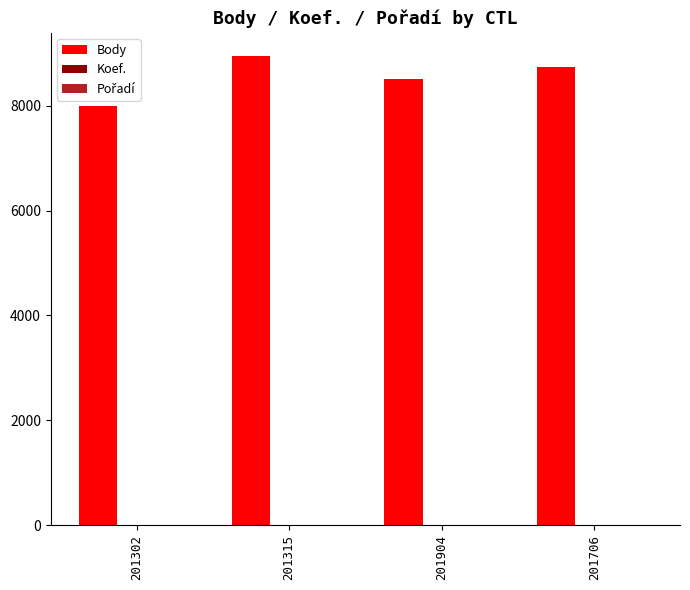

Count the Body values in the range 8505 to 8940.

3